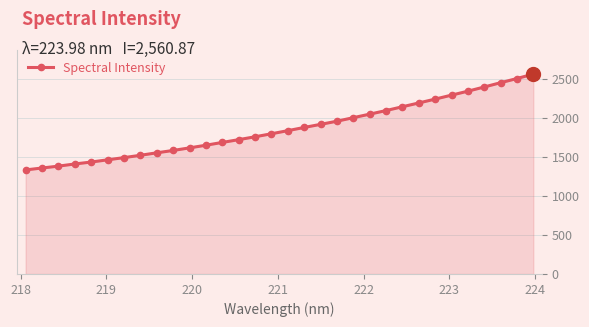

What is the value of the 28th point from the left?

2341.5